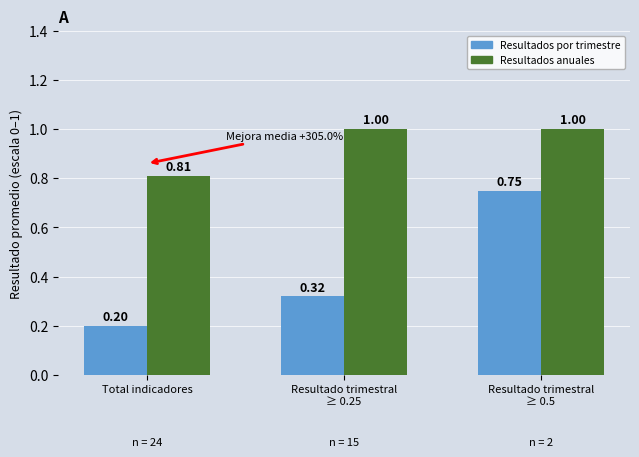

The Resultados anuales series shows 1.2 at Total indicadores. True or false?

False